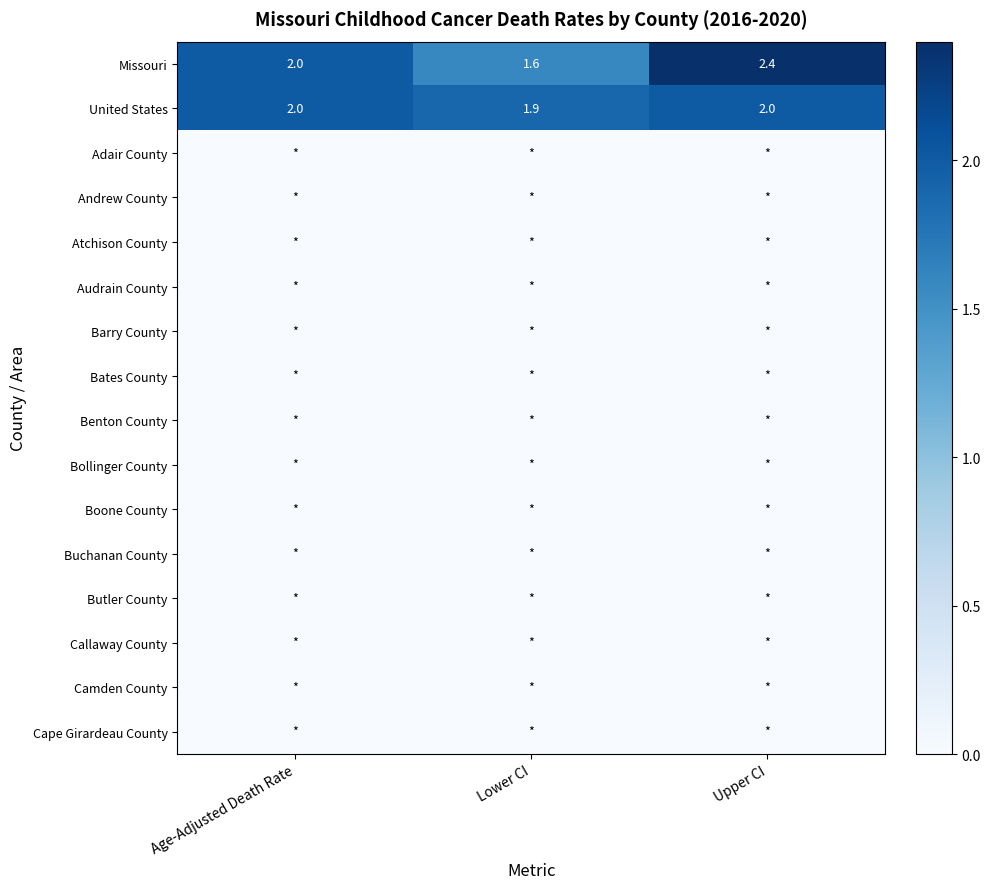

Count the United States values in the range 1 to 2.

3